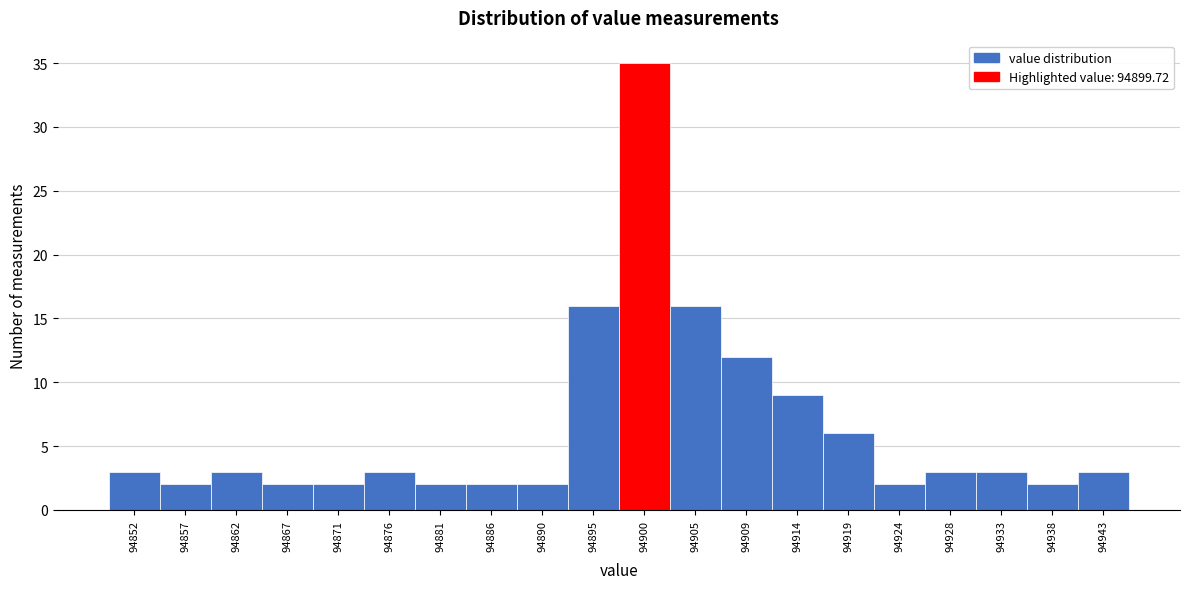

Which range on the x-axis has the tallest bar?

94897.50 to 94902.25